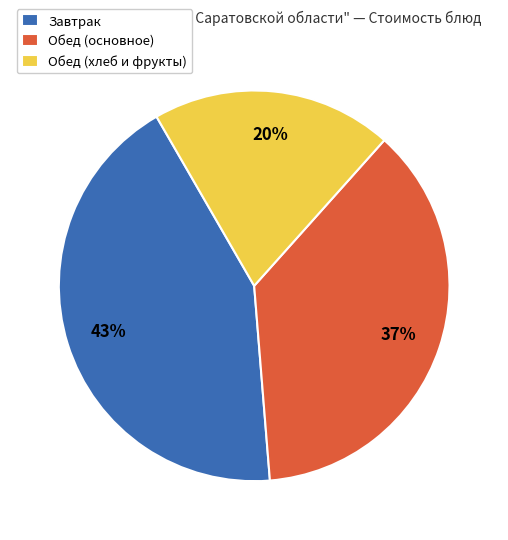

To the nearest percent, what portion does Обед (основное) represent?

37%